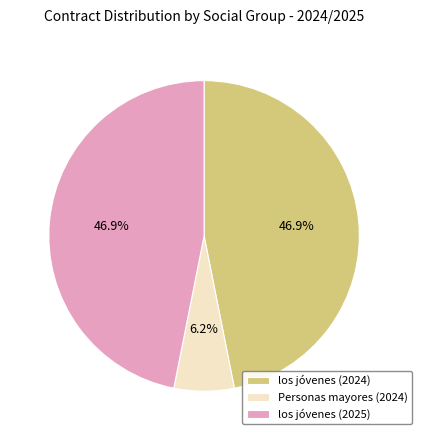

Which slice is the smallest?

Personas mayores (2024)